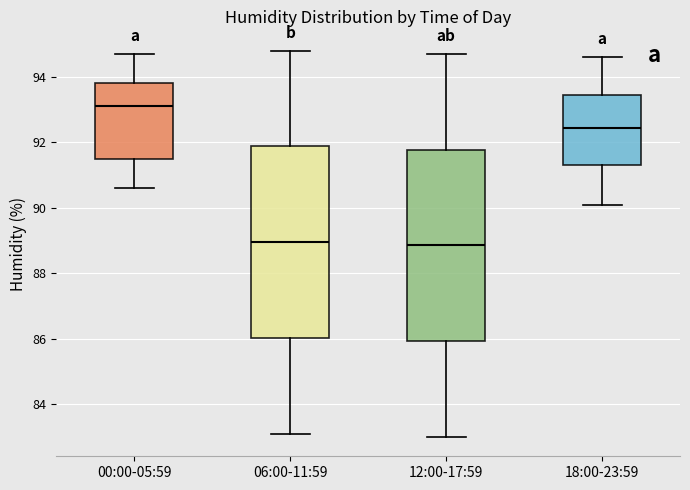

Reading left to right, read every box against the y-axis: the position of its median line, the range the box covers, and the ends of its whiskers. The values are not printed on the chart, so give them approximately, as read against the axis.

00:00-05:59: median 93.2, box 91.6 to 93.8, whiskers 90.6 to 94.8
06:00-11:59: median 89.0, box 86.0 to 91.8, whiskers 83.2 to 94.8
12:00-17:59: median 88.8, box 86.0 to 91.8, whiskers 83.0 to 94.8
18:00-23:59: median 92.4, box 91.4 to 93.4, whiskers 90.2 to 94.6